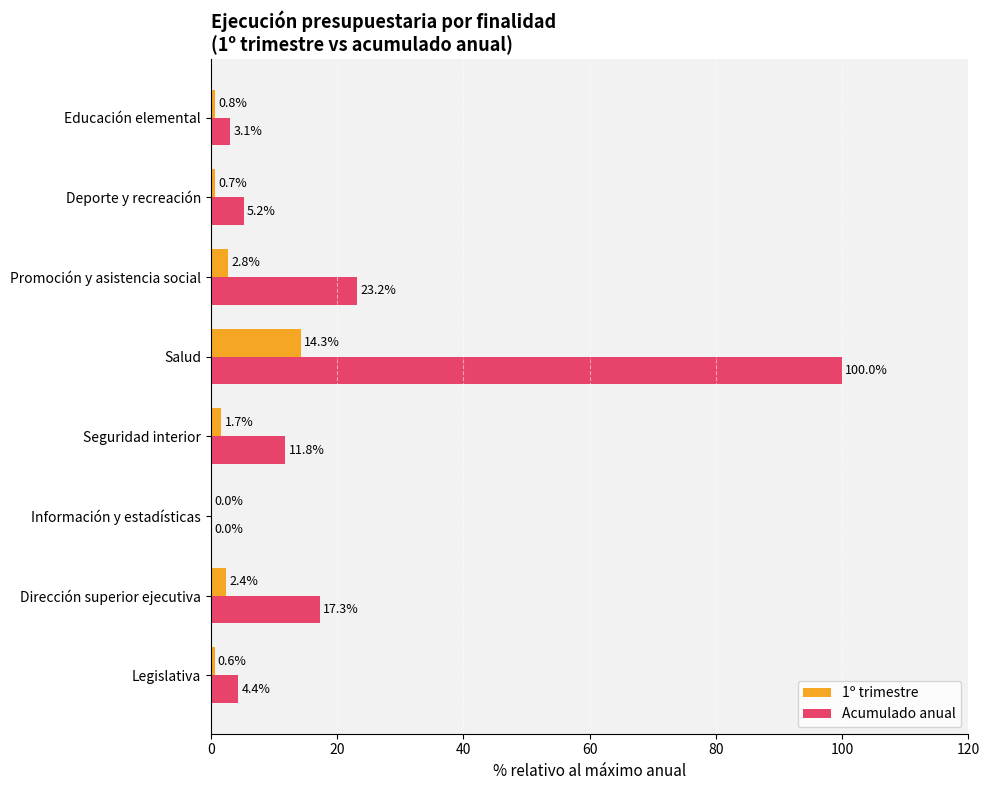

How many data points does each series have?

8